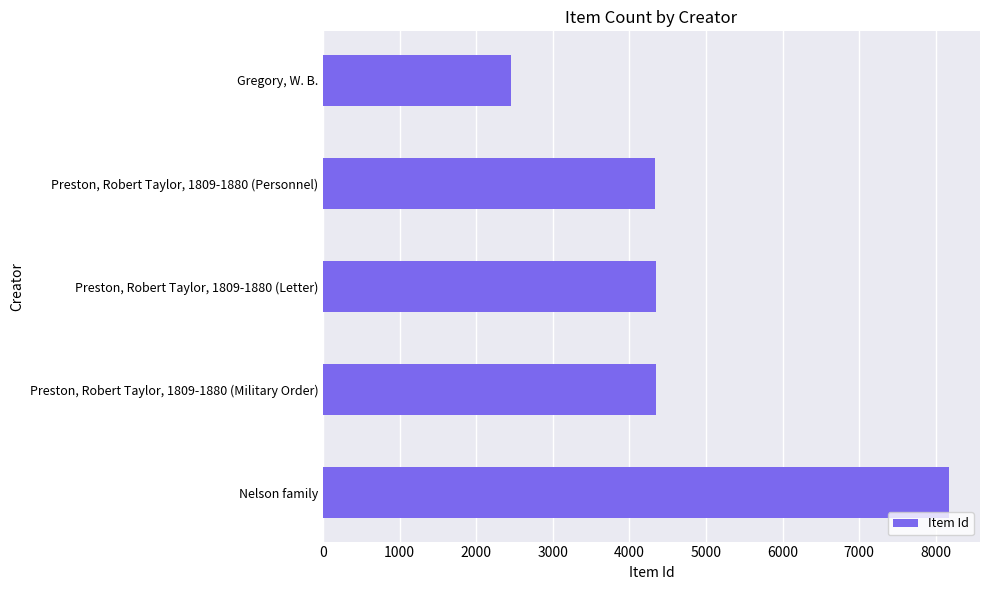

What is the difference between the maximum and minimum values?

5711